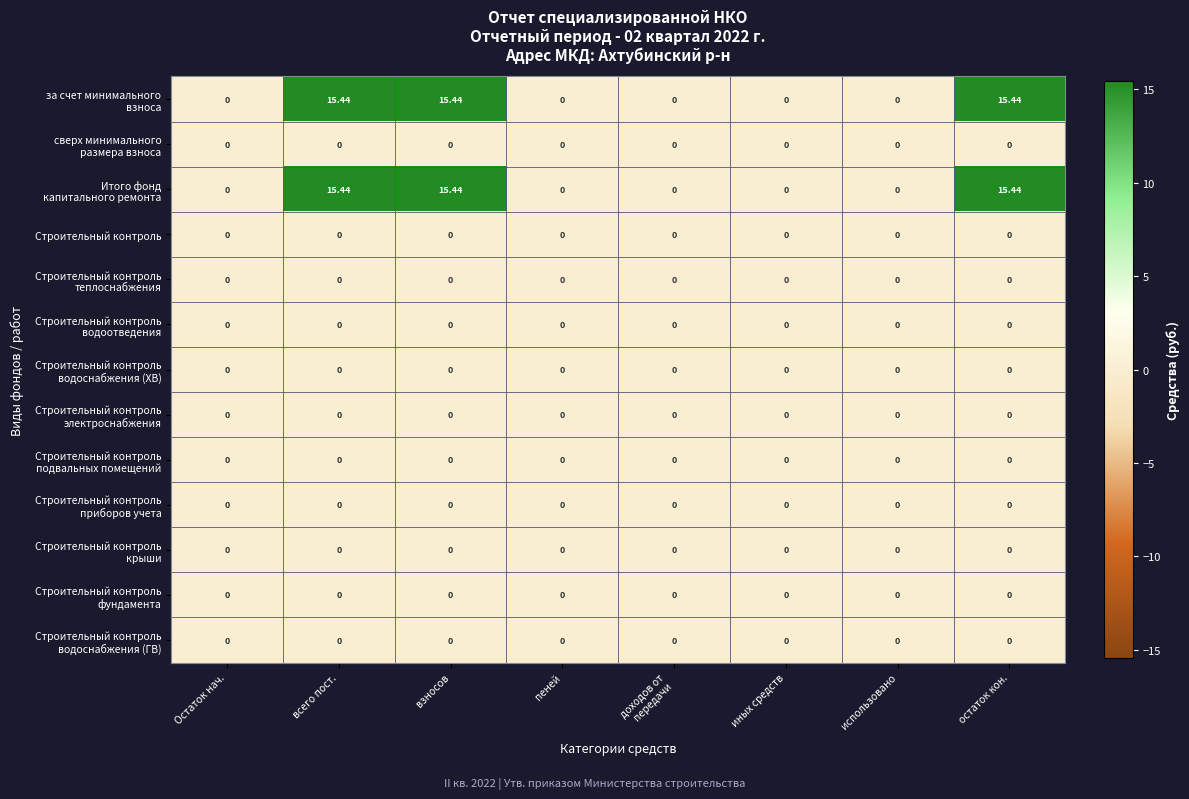

Count the number of data series in this chart.

13